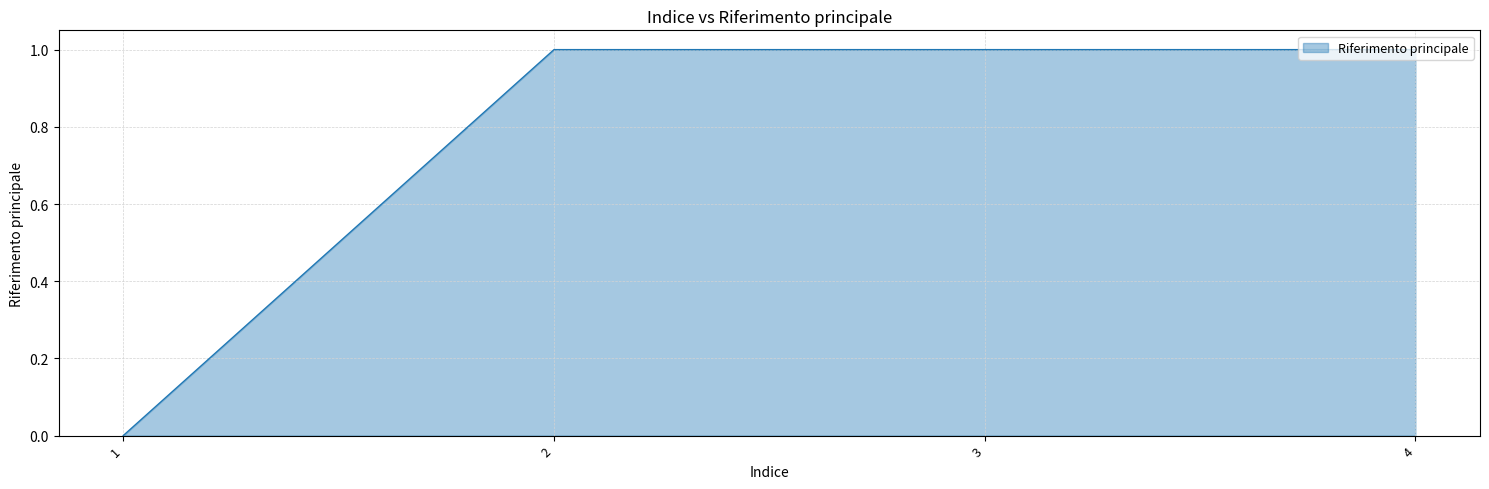

What is the change in value from 1 to 3?

+1